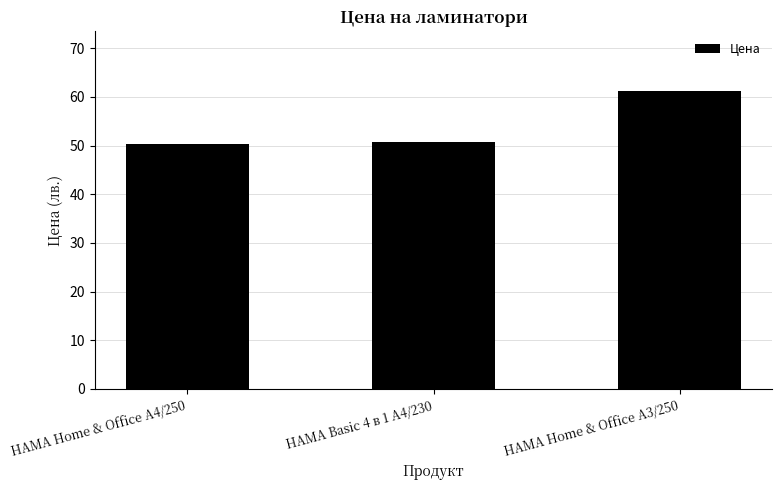

What is the maximum value shown in the chart?

61.2